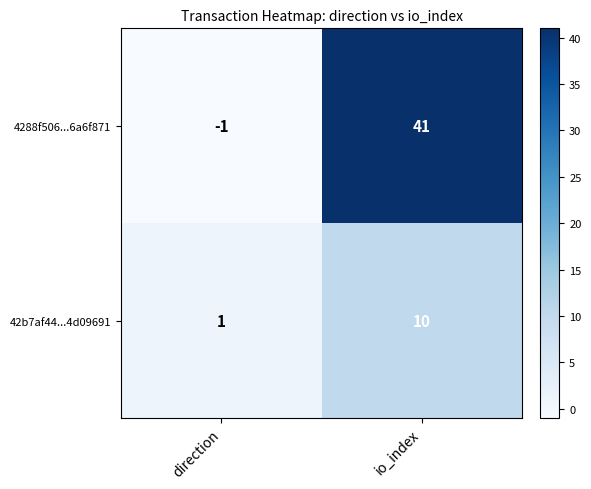

Rank the series by their average value, from highest to lowest.

4288f506...6a6f871, 42b7af44...4d09691